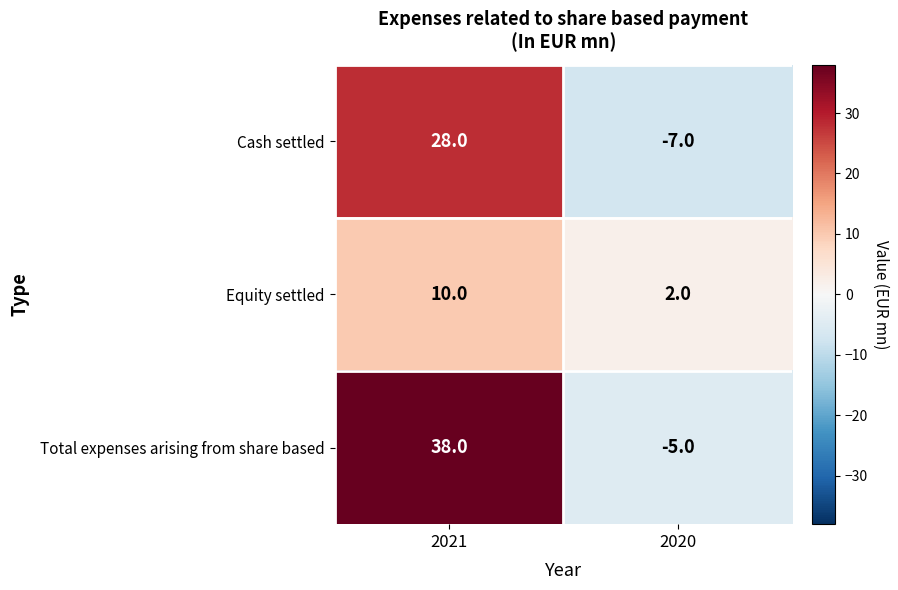

At 2021, list the series in order from smallest to largest.

Equity settled, Cash settled, Total expenses arising from share based